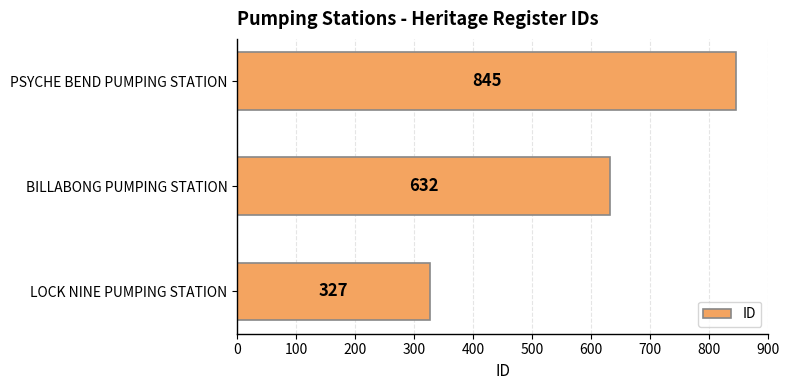

List the labels in order of value, smallest first.

LOCK NINE PUMPING STATION, BILLABONG PUMPING STATION, PSYCHE BEND PUMPING STATION